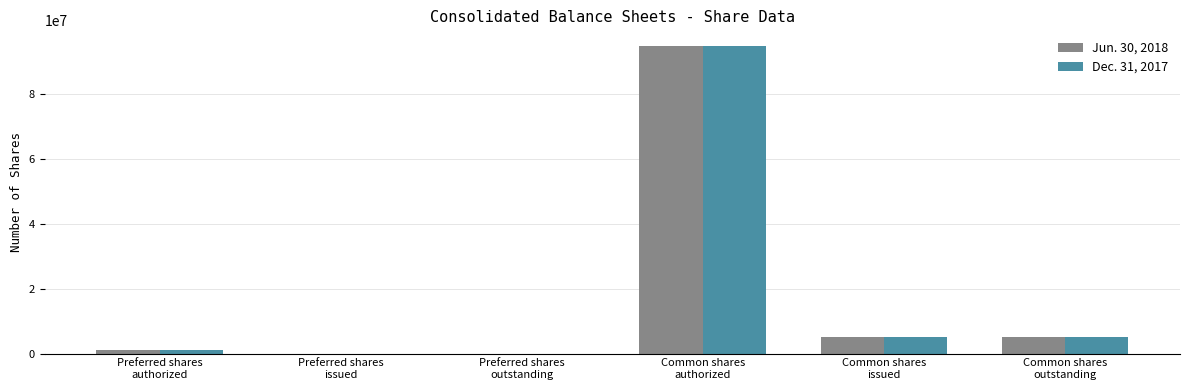

What is the greatest value displayed?

95000000